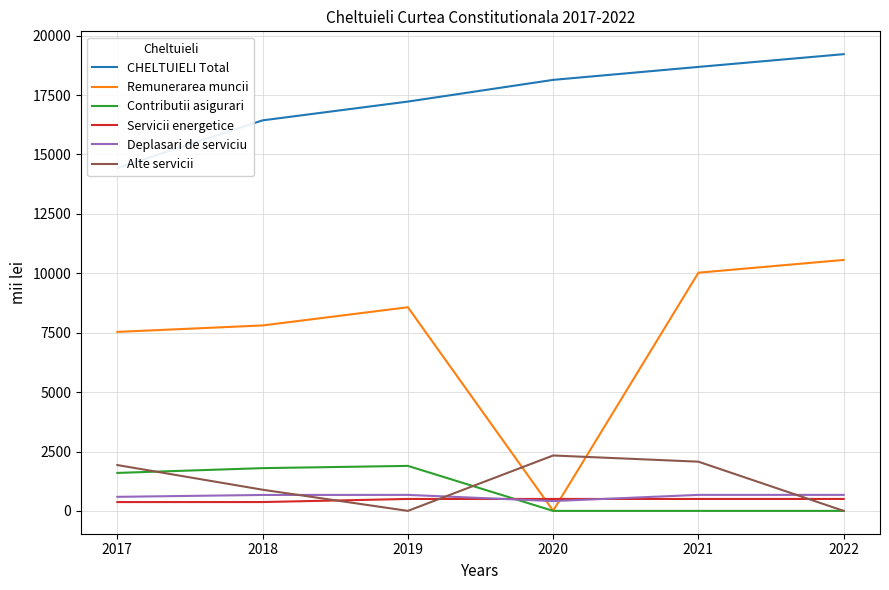

What is the sum of the Deplasari de serviciu values at 2017 and 2019?

1268.7